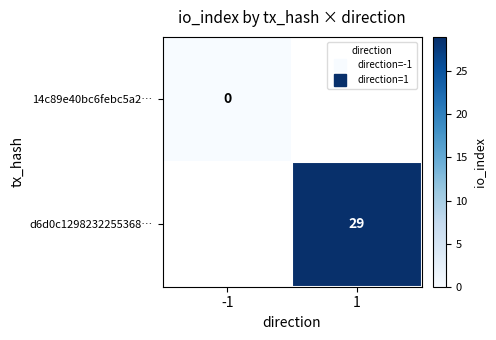

At how many categories does at least one series exceed 28?

1